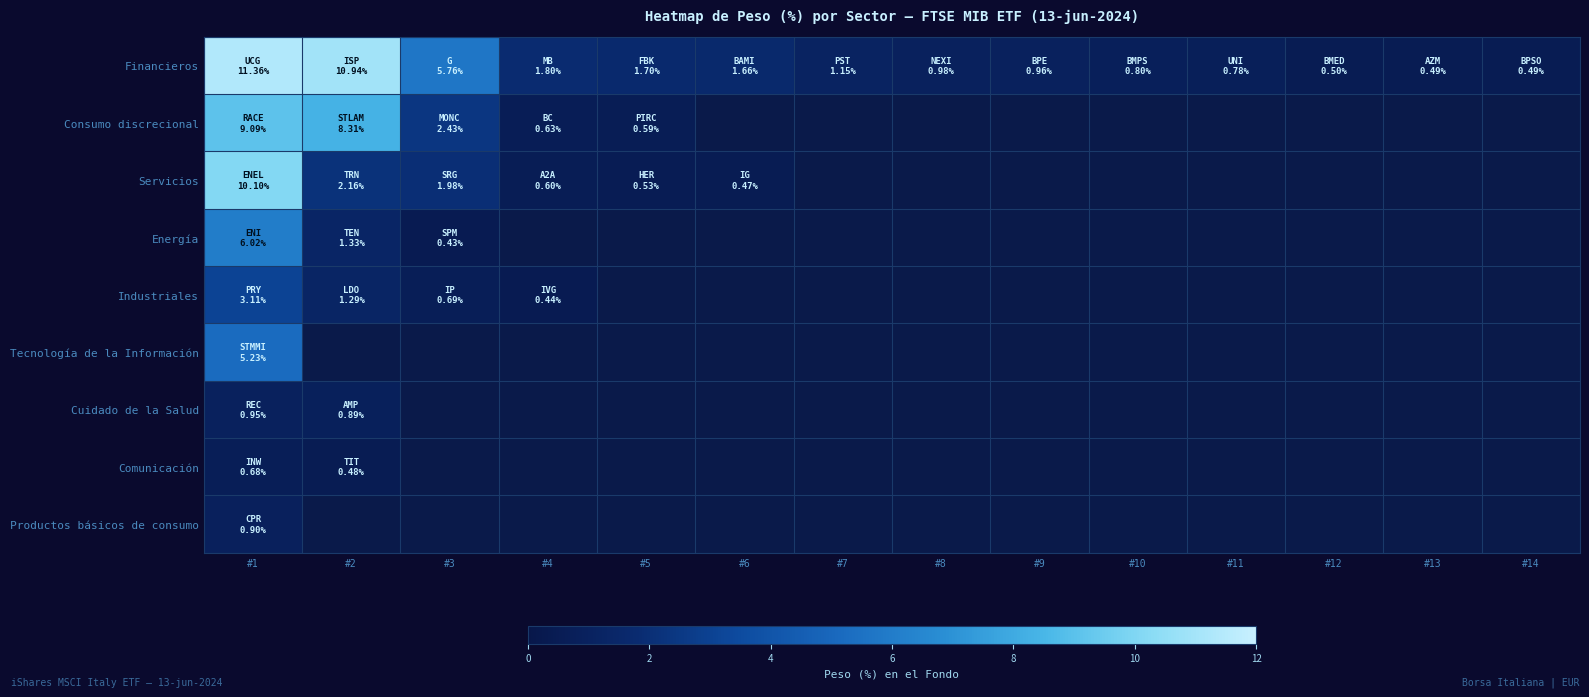

At how many categories does at least one series exceed 9?

2